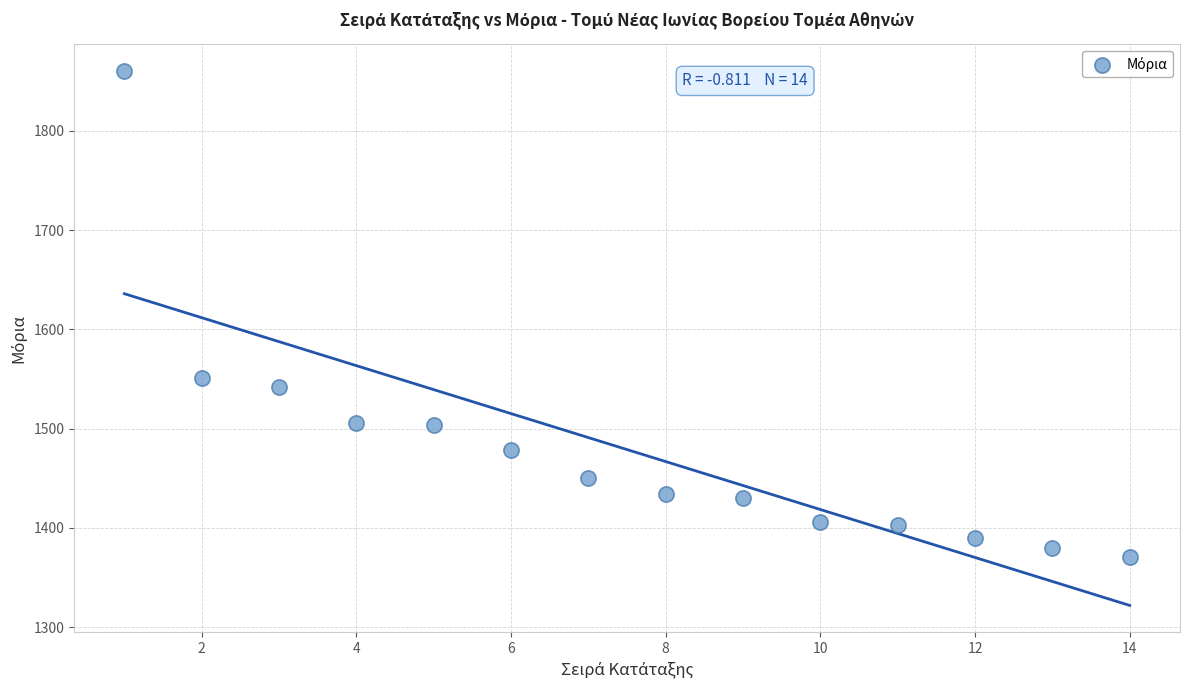

What Y value in the scatter plot is closest to 1615?

1550.8